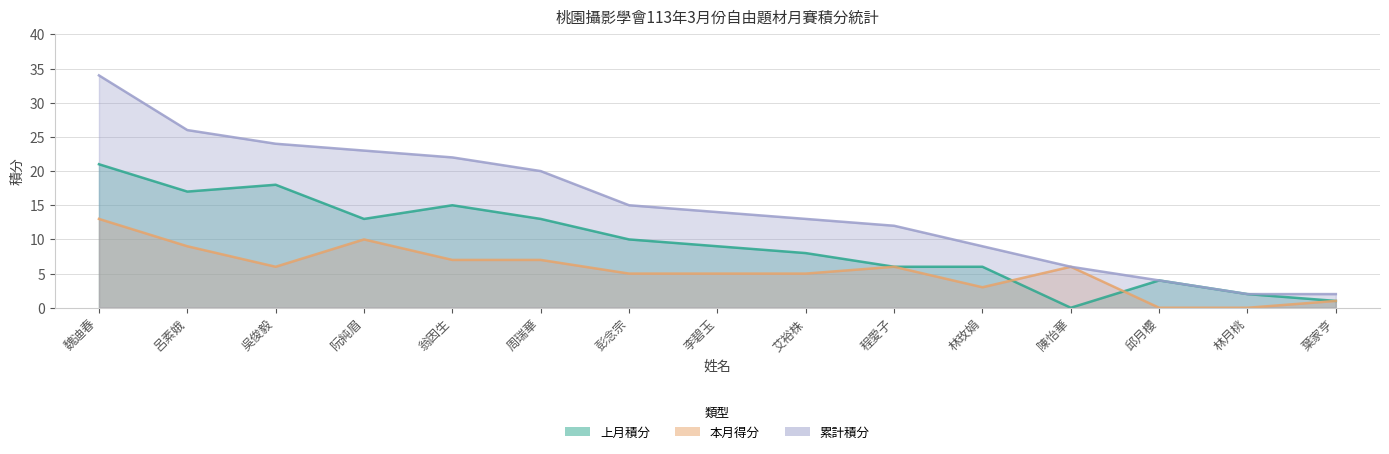

What is the average value of the 本月得分 series?

6